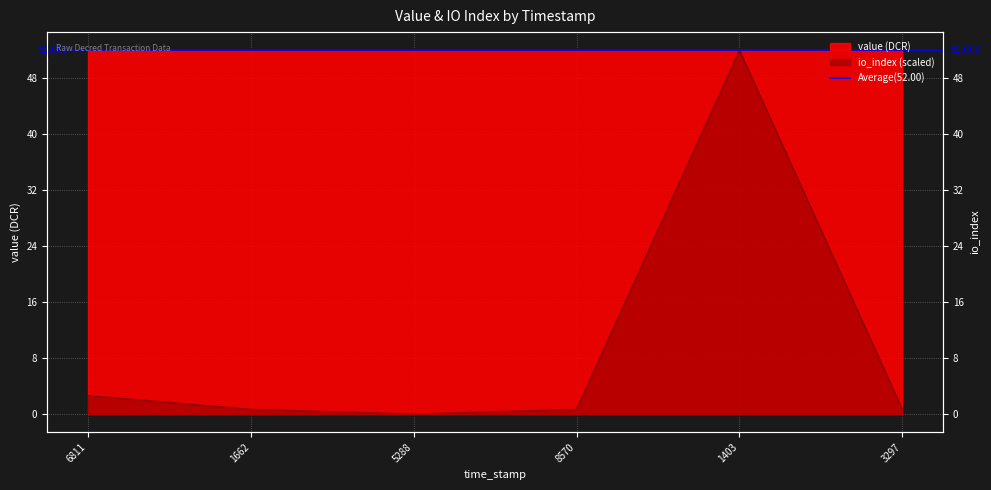

Between 6811 and 1403, which is larger?

1403